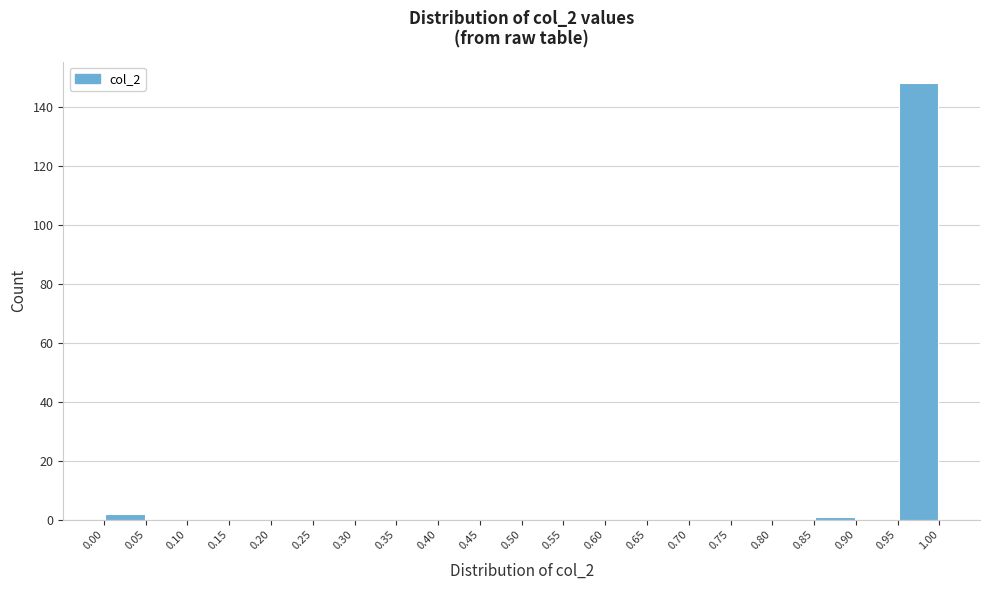

Reading left to right, transcribe this chart: for each bar, give the range it covers on the x-axis and its height. The values are not printed on the chart, so give them approximately, as read against the axis.

0.00 to 0.05: 2
0.05 to 0.10: 0
0.10 to 0.15: 0
0.15 to 0.20: 0
0.20 to 0.25: 0
0.25 to 0.30: 0
0.30 to 0.35: 0
0.35 to 0.40: 0
0.40 to 0.45: 0
0.45 to 0.50: 0
0.50 to 0.55: 0
0.55 to 0.60: 0
0.60 to 0.65: 0
0.65 to 0.70: 0
0.70 to 0.75: 0
0.75 to 0.80: 0
0.80 to 0.85: 0
0.85 to 0.90: under 2
0.90 to 0.95: 0
0.95 to 1.00: 148